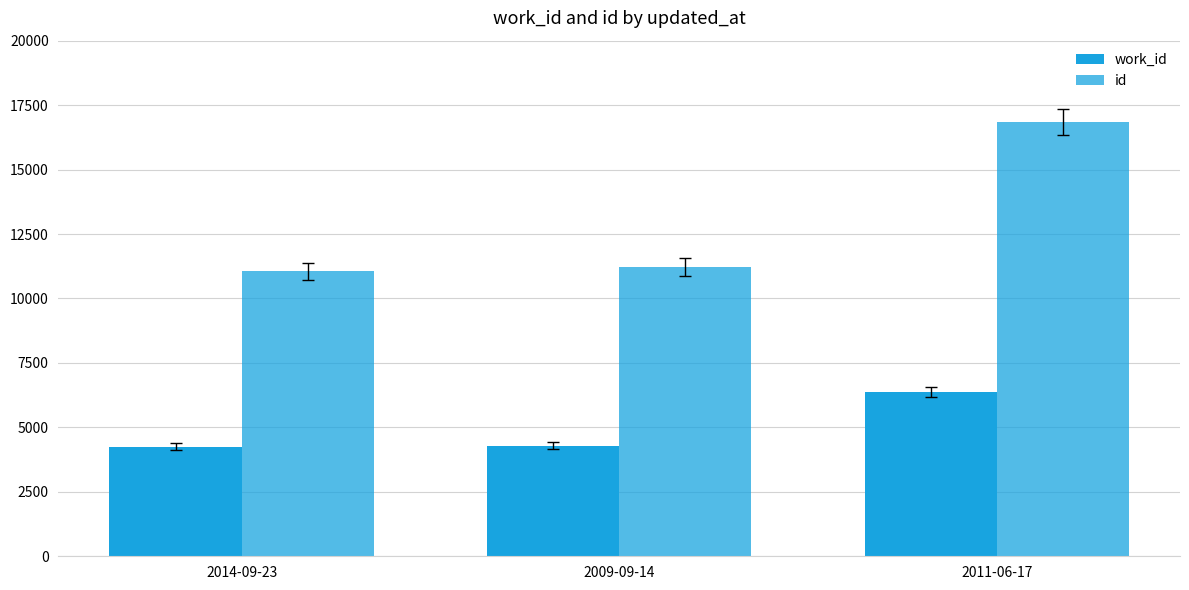

Where does the work_id series first go above 4290?

2011-06-17